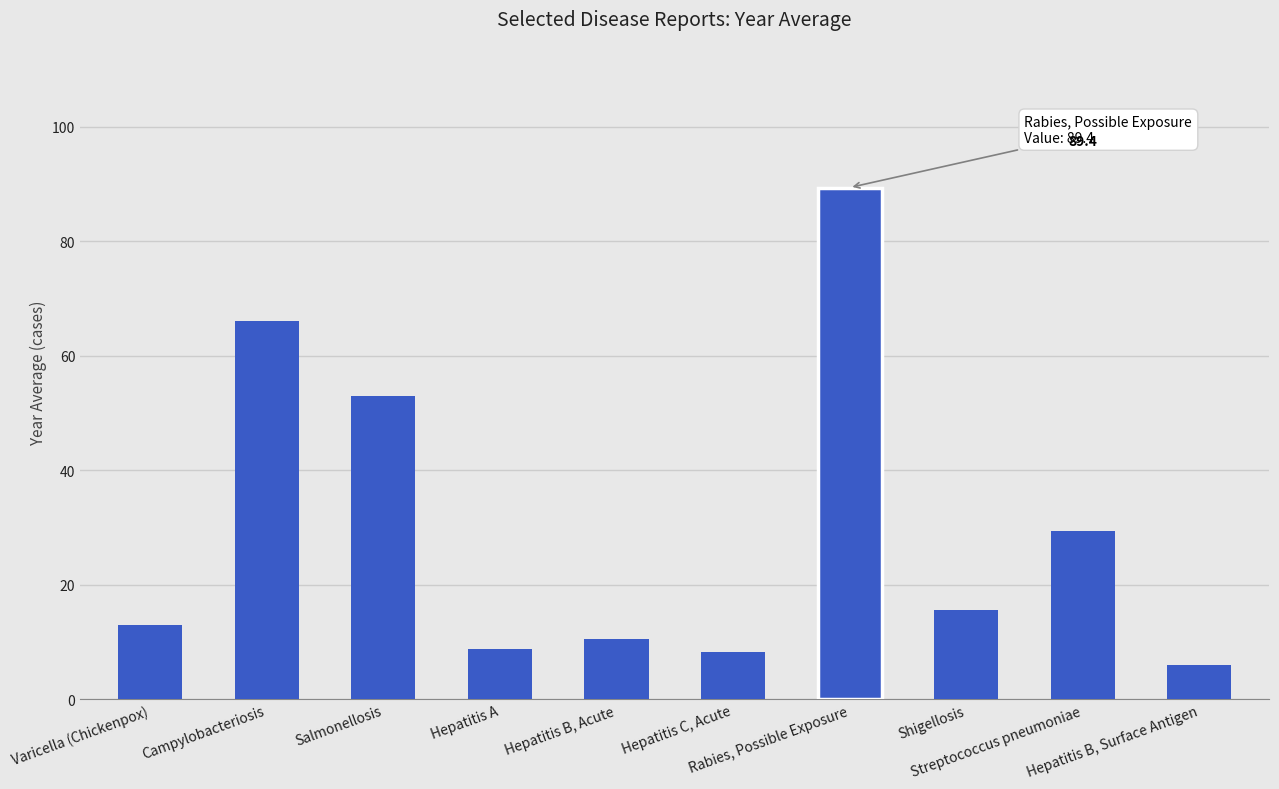

Rank the categories by value from lowest to highest.

Hepatitis B, Surface Antigen, Hepatitis C, Acute, Hepatitis A, Hepatitis B, Acute, Varicella (Chickenpox), Shigellosis, Streptococcus pneumoniae, Salmonellosis, Campylobacteriosis, Rabies, Possible Exposure